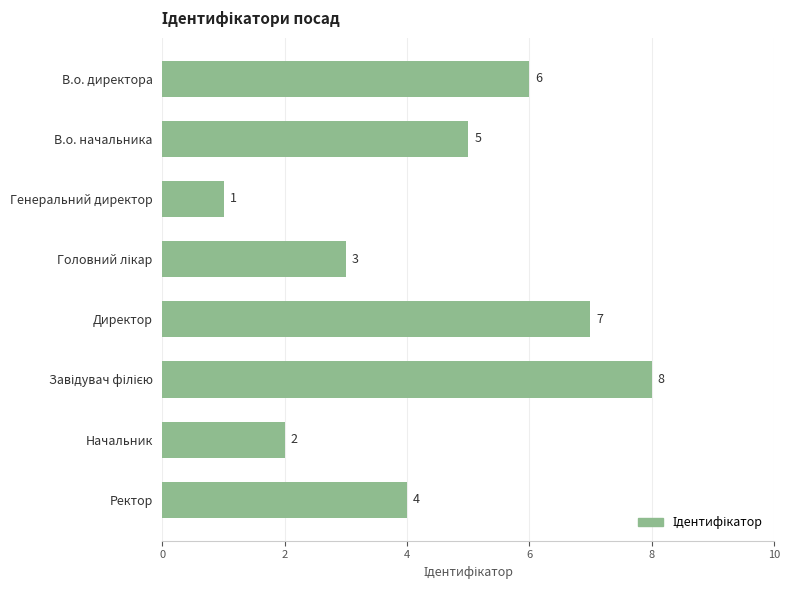

Between Начальник and В.о. директора, which is larger?

В.о. директора